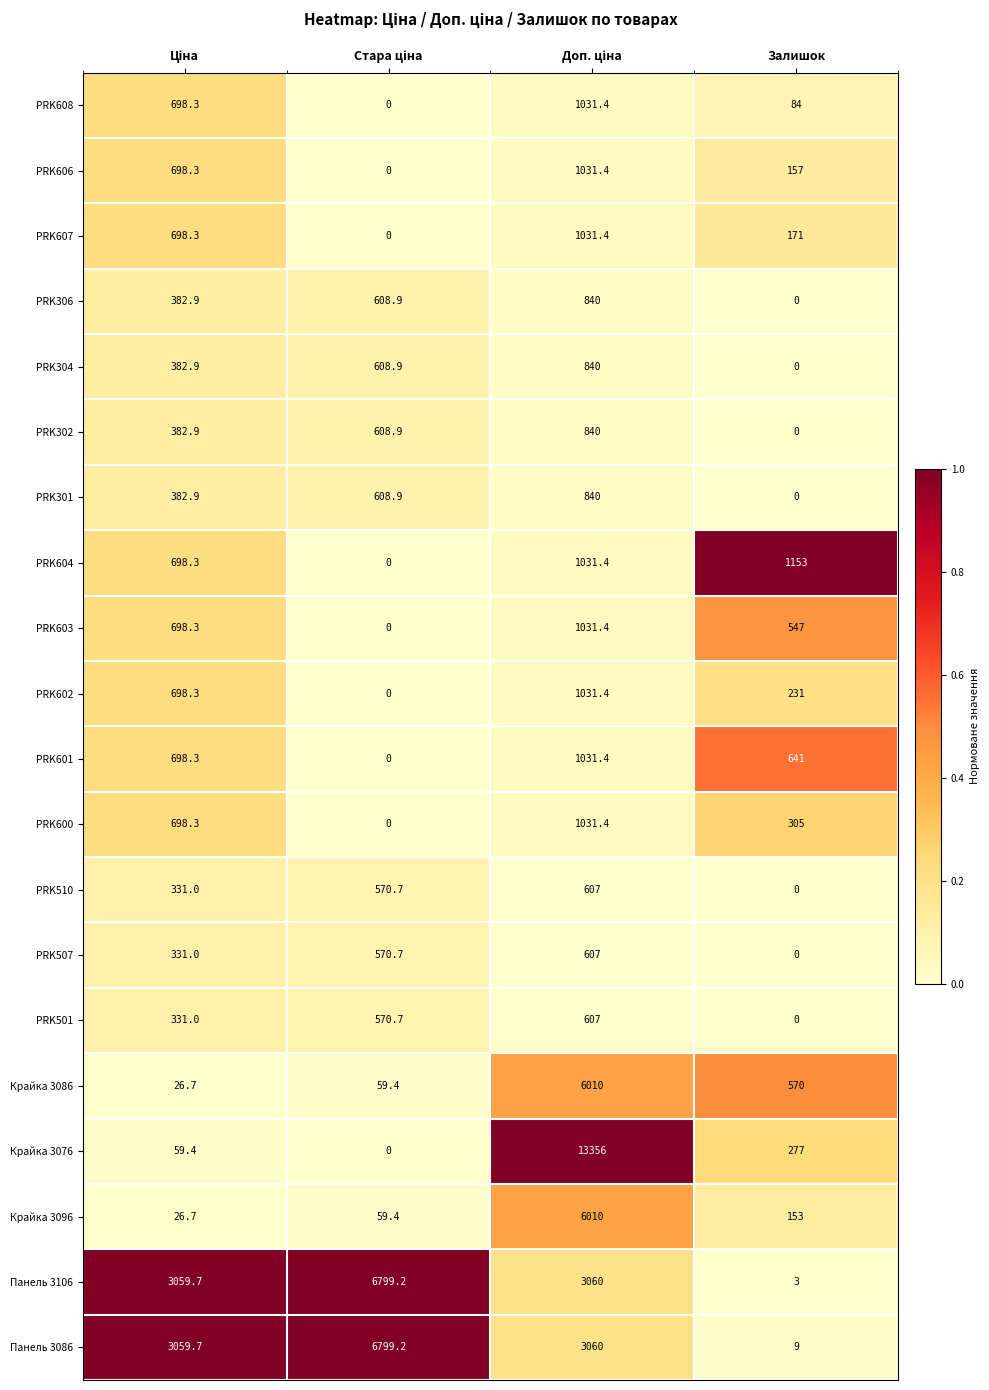

What is the maximum value for Крайка 3096?

6010.0